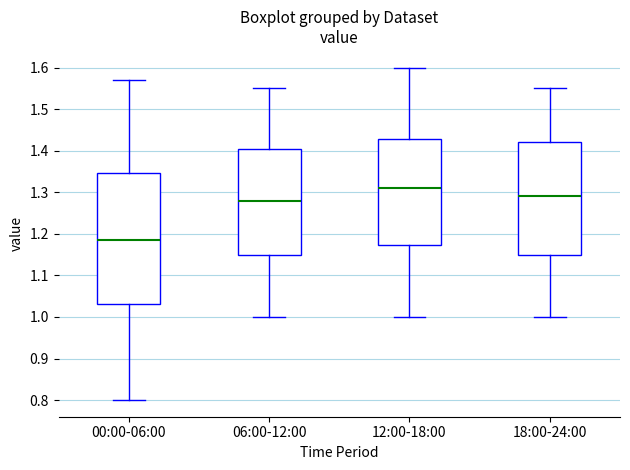

Reading left to right, transcribe this box plot: for each box, give where its median line is, the range the box spans, and where its two whiskers end, as read against the y-axis. The values are not printed on the chart, so give them approximately, as read against the axis.

00:00-06:00: median 1.19, box 1.03 to 1.35, whiskers 0.80 to 1.57
06:00-12:00: median 1.28, box 1.15 to 1.41, whiskers 1.00 to 1.55
12:00-18:00: median 1.31, box 1.17 to 1.43, whiskers 1.00 to 1.60
18:00-24:00: median 1.29, box 1.15 to 1.42, whiskers 1.00 to 1.55